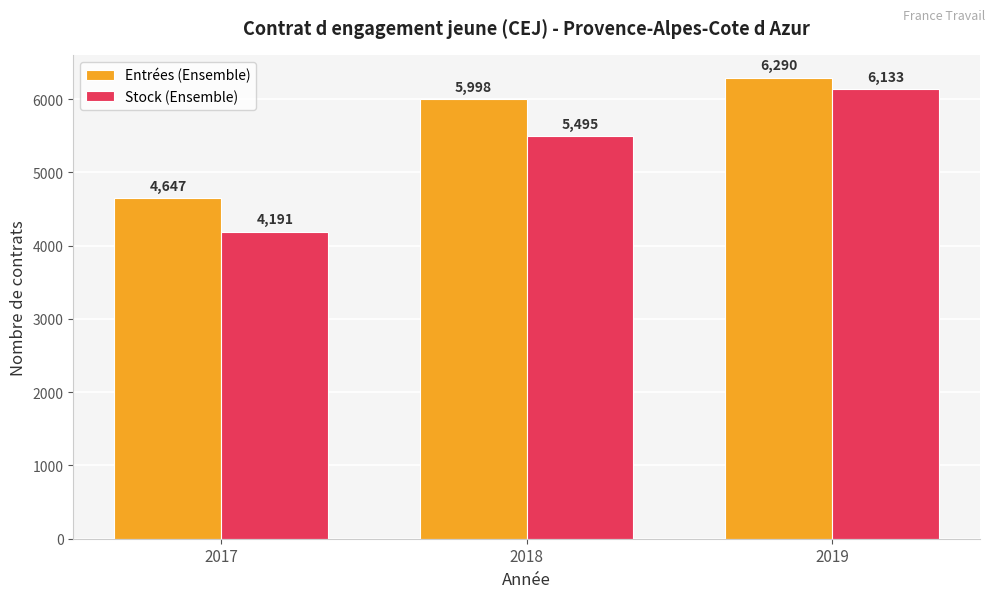

True or false: Stock (Ensemble) has a value of 4191 at 2017.

True